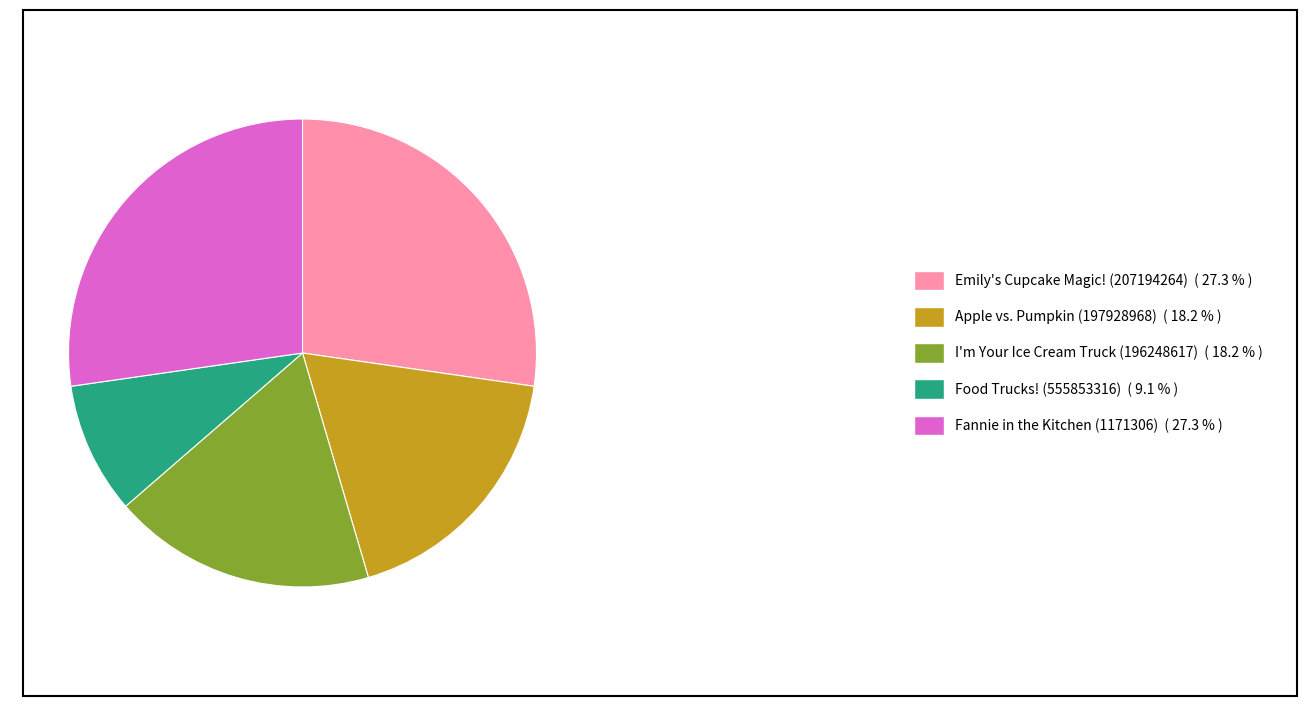

Do Emily's Cupcake Magic! (207194264) and Food Trucks! (555853316) together represent more than half of the pie?

No